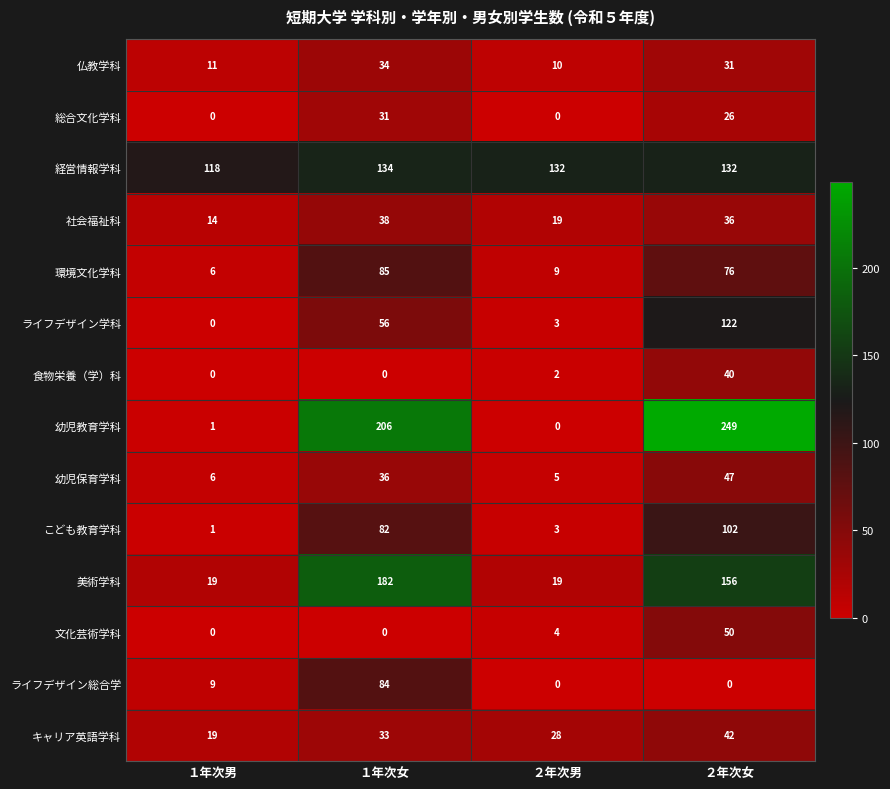

What is the total value across all series at １年次女?

1001